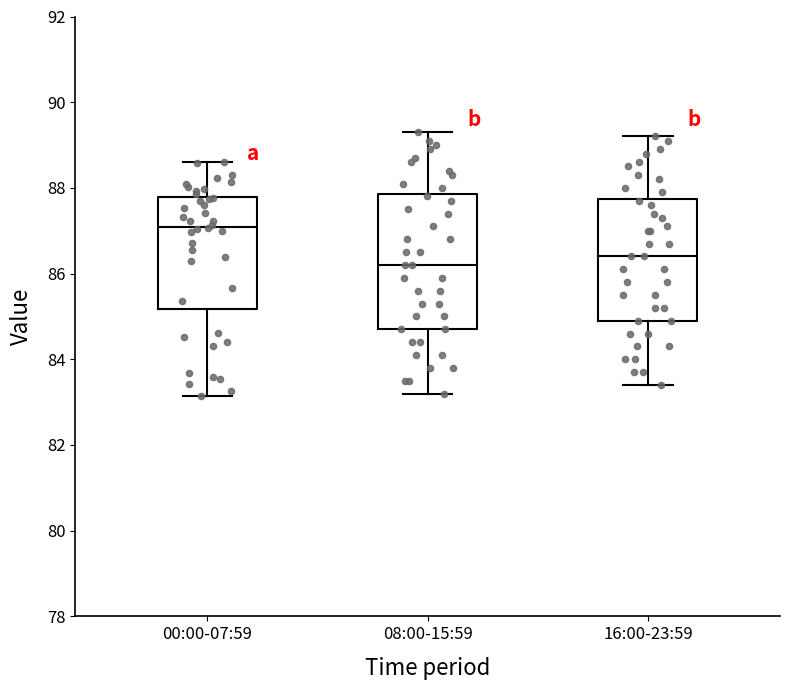

Which box's median line is the lowest?

08:00-15:59